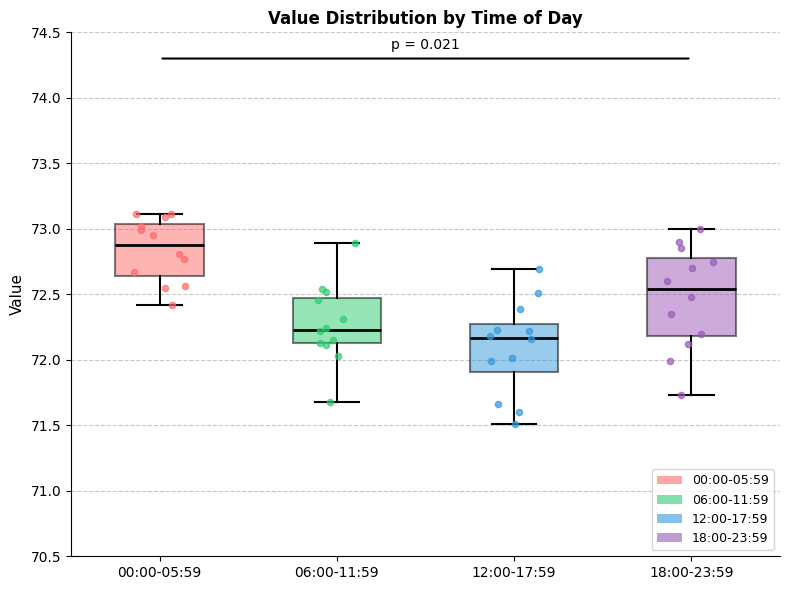

Comparing the boxes themselves (not the whiskers), which one is the tallest?

18:00-23:59